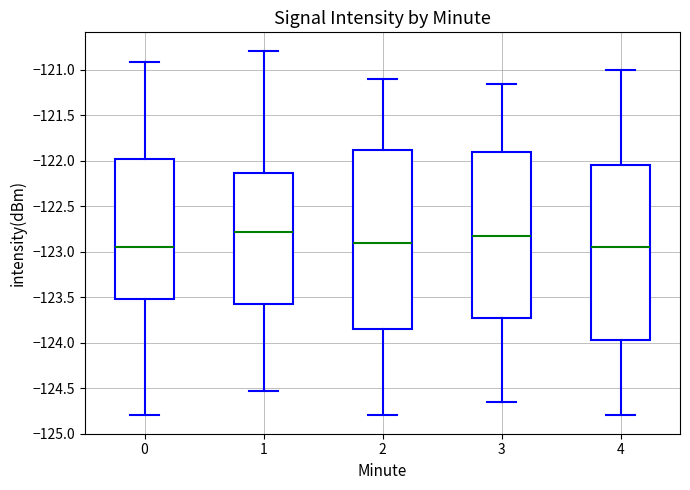

Reading left to right, read every box against the y-axis: the position of its median line, the range the box covers, and the ends of its whiskers. The values are not printed on the chart, so give them approximately, as read against the axis.

0: median -122.95, box -123.50 to -122.00, whiskers -124.80 to -120.90
1: median -122.80, box -123.55 to -122.15, whiskers -124.55 to -120.80
2: median -122.90, box -123.85 to -121.85, whiskers -124.80 to -121.10
3: median -122.80, box -123.70 to -121.90, whiskers -124.65 to -121.15
4: median -122.95, box -123.95 to -122.05, whiskers -124.80 to -121.00